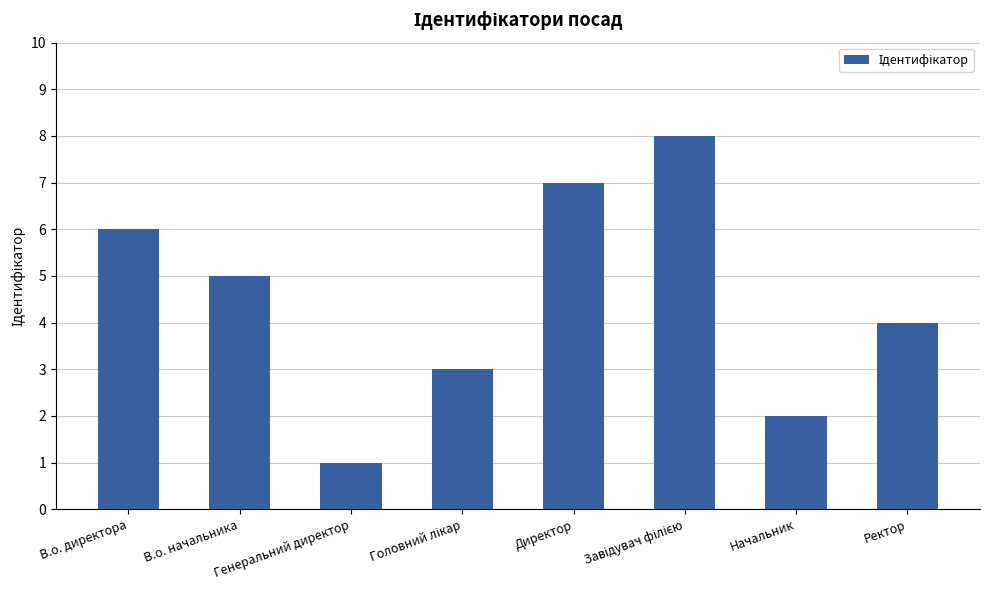

The chart shows a value of 2 at В.о. директора. True or false?

False